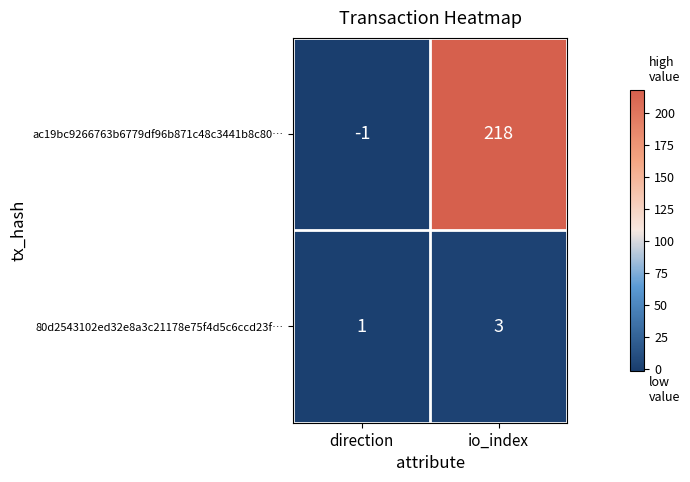

What is the sum of the ac19bc9266763b6779df96b871c48c3441b8c80… values at direction and io_index?

217